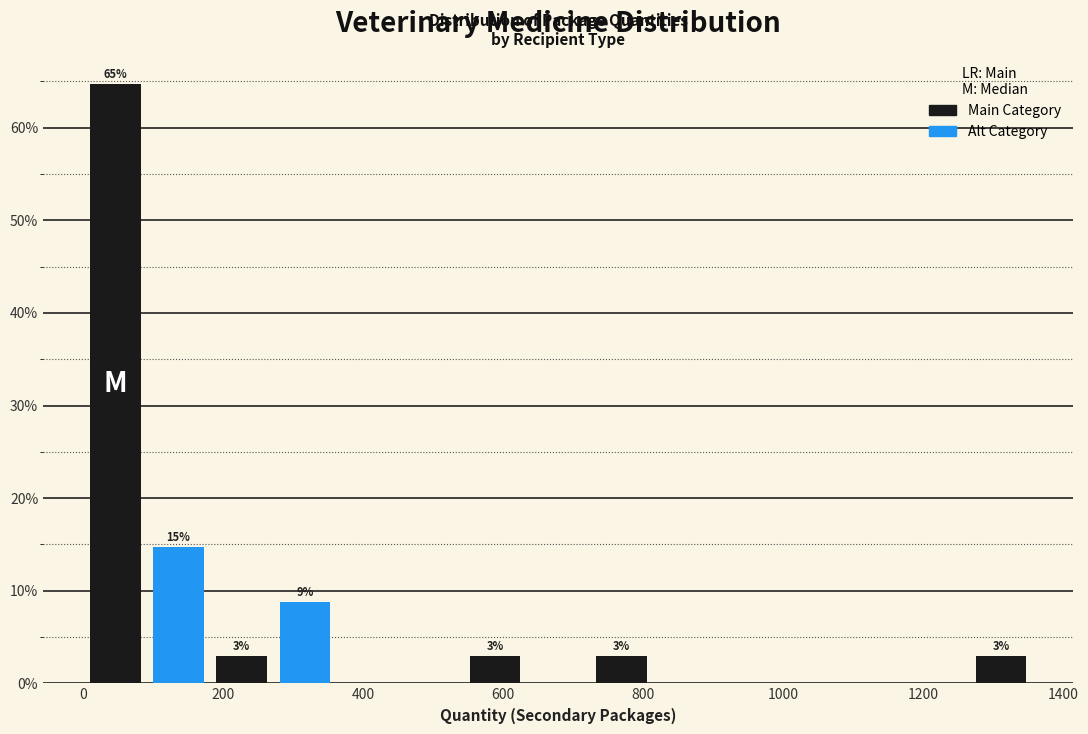

Which range on the x-axis has the tallest bar?

0 to 100